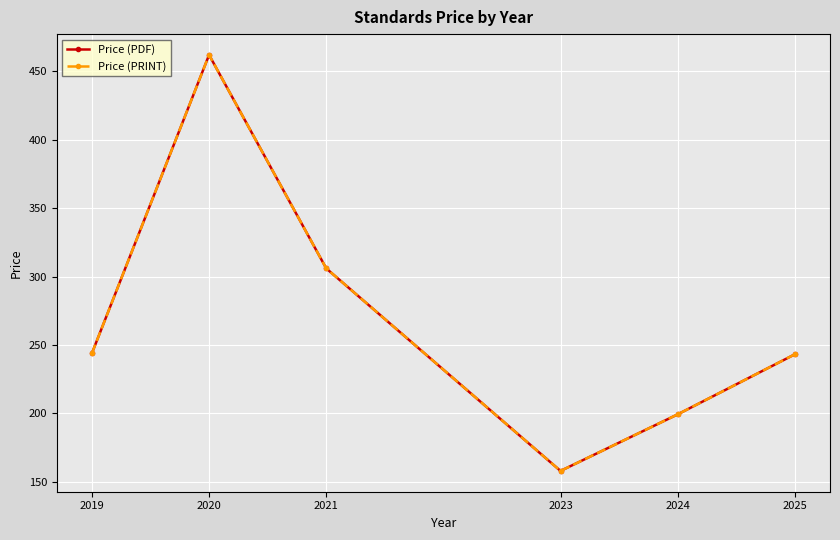

List the labels in order of Price (PDF) value, smallest first.

2023, 2024, 2025, 2019, 2021, 2020